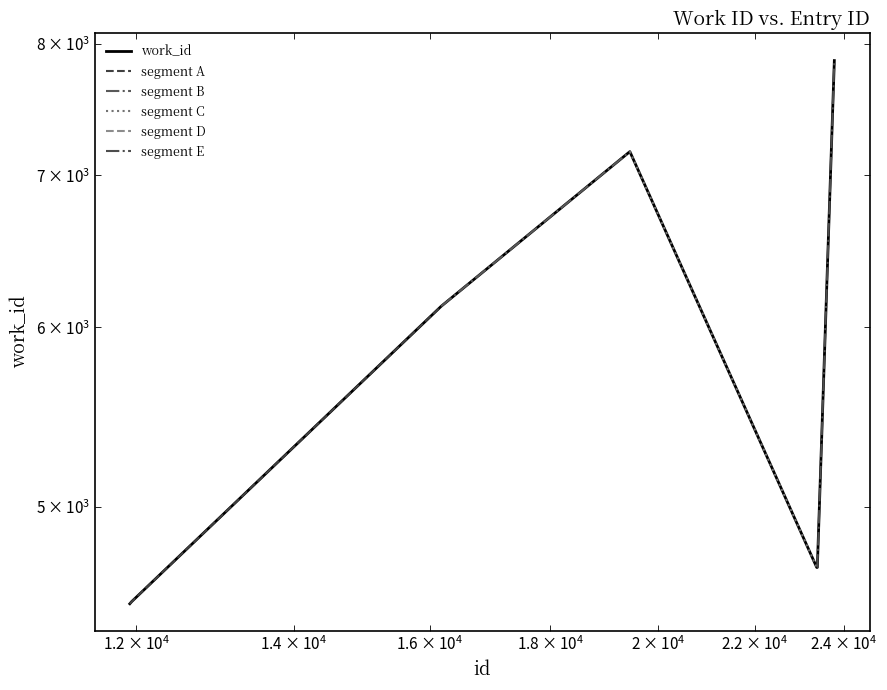

At which category does the chart reach its peak across all series?

23778